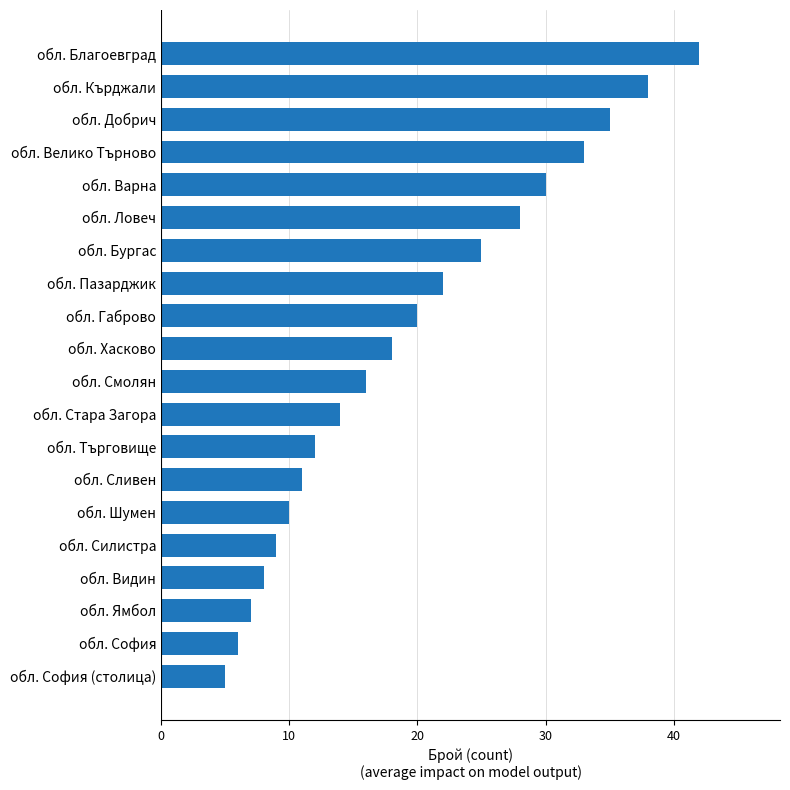

Where is the data nearest to the value 23?

обл. Пазарджик